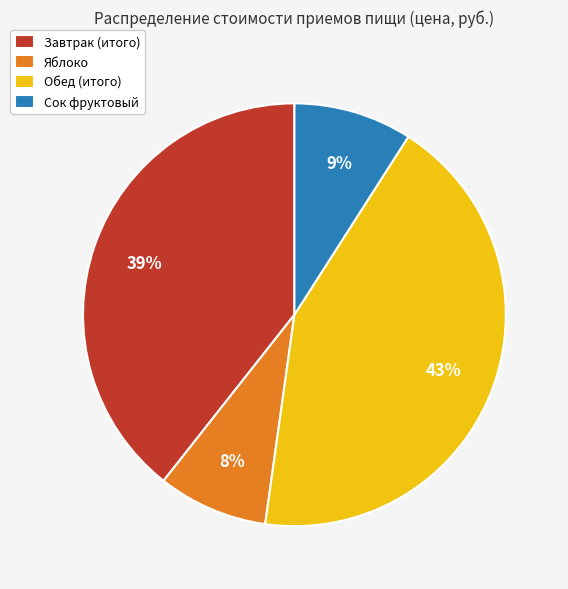

To the nearest percent, what portion does Яблоко represent?

8%